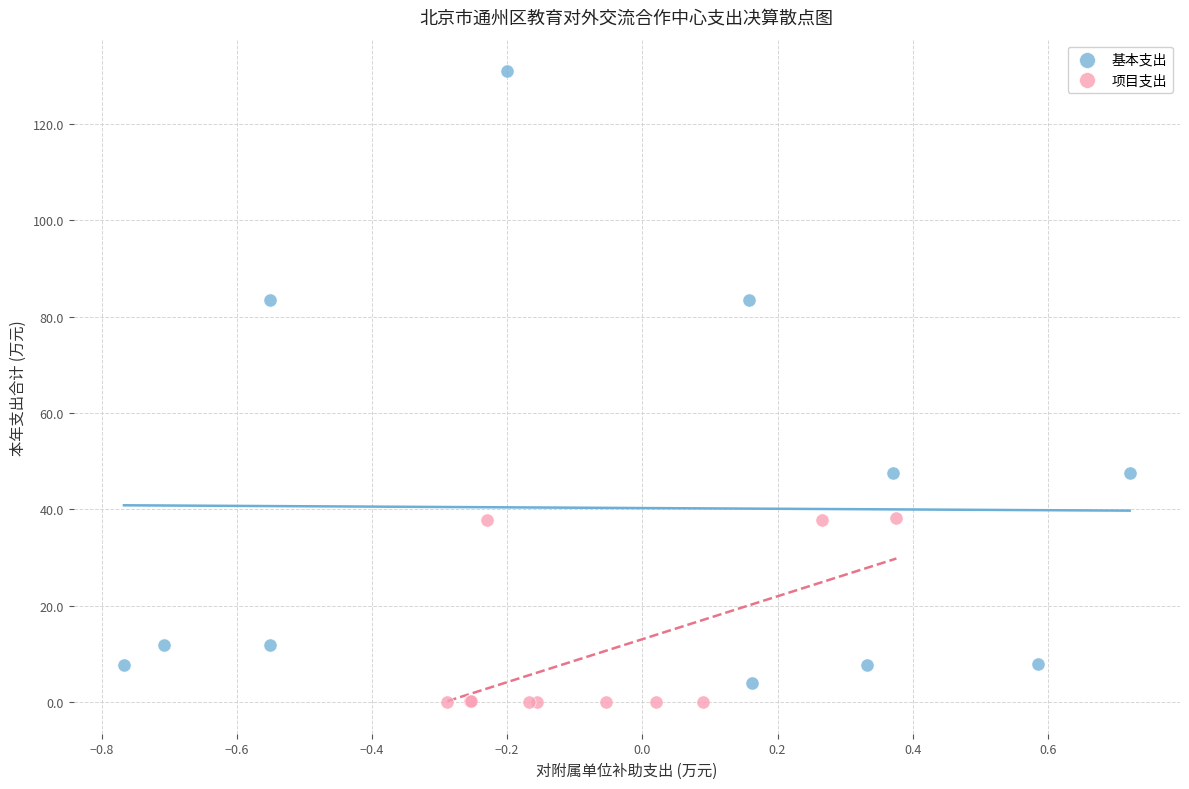

Which series contains the highest Y value?

基本支出